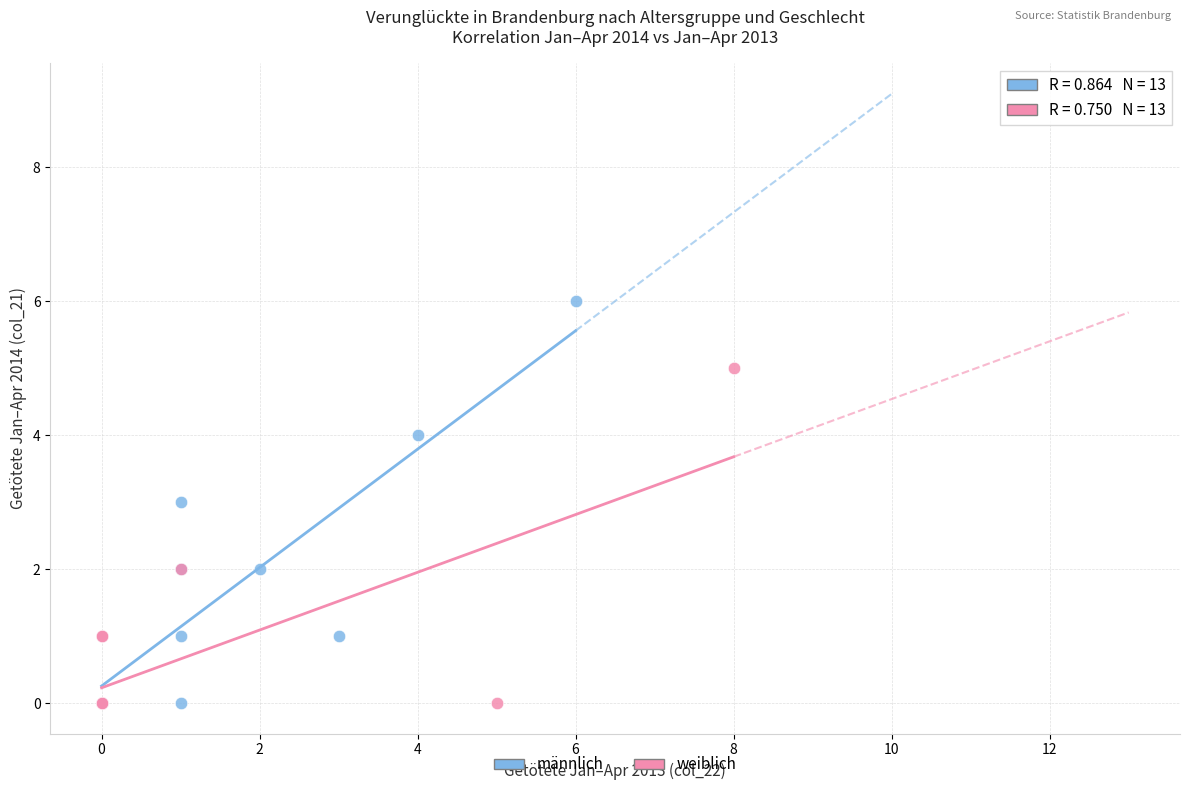

Which series contains the highest Y value?

männlich